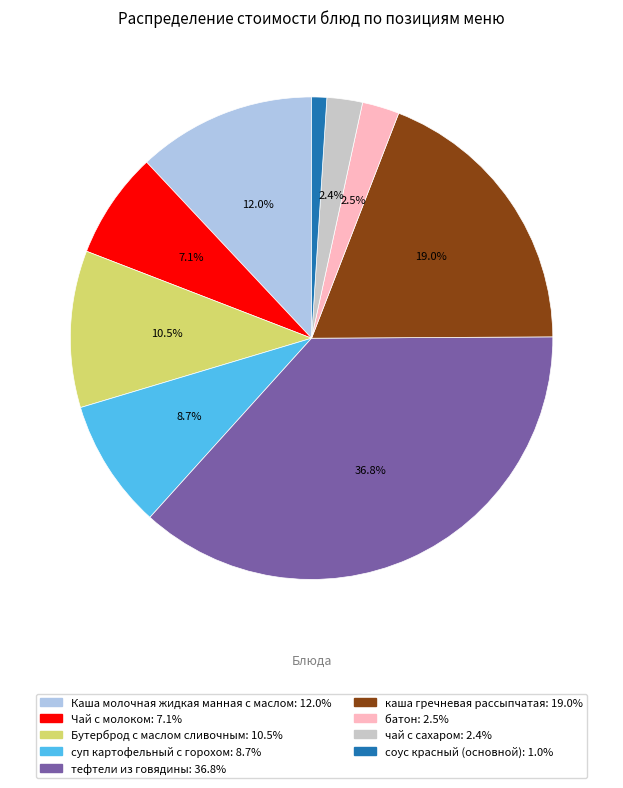

What percentage is the суп картофельный с горохом slice, to the nearest percent?

9%